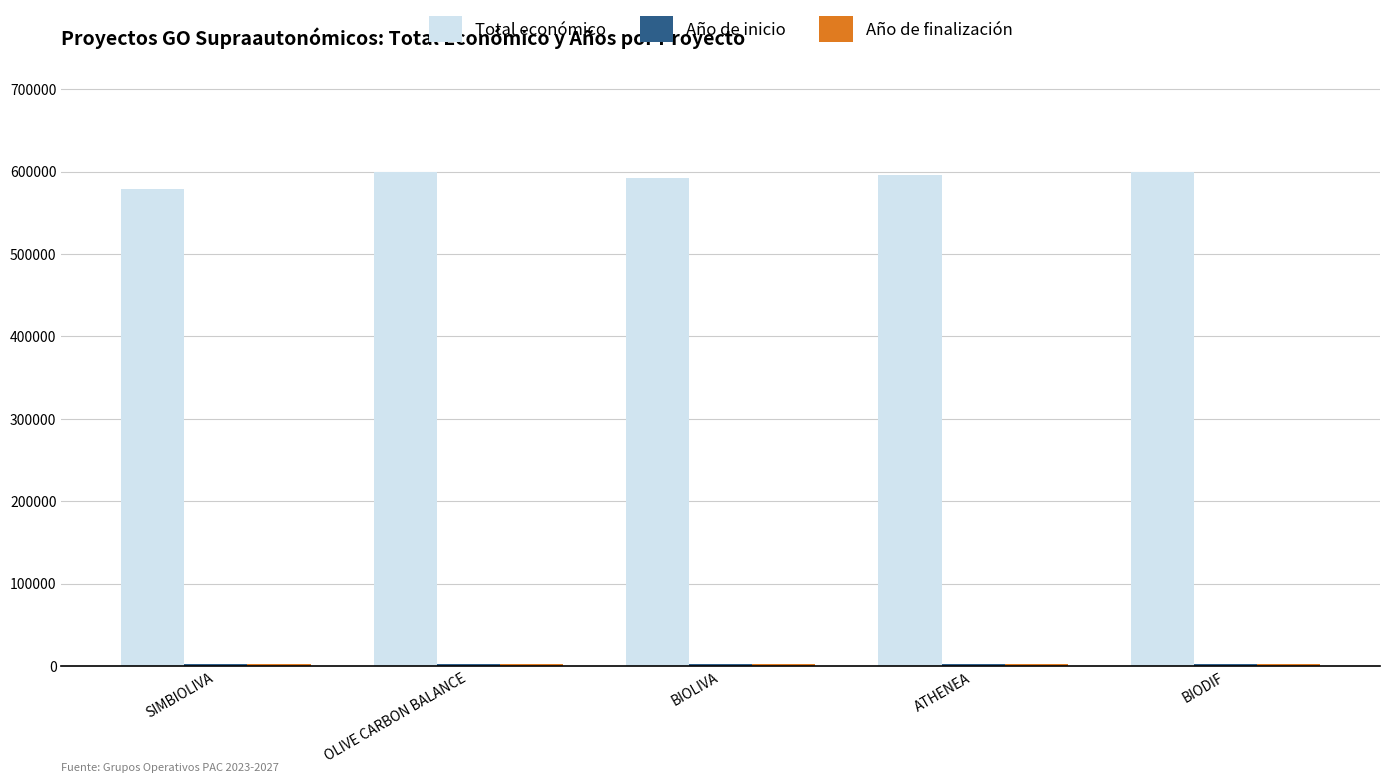

What is the sum of all Total económico values?

2966982